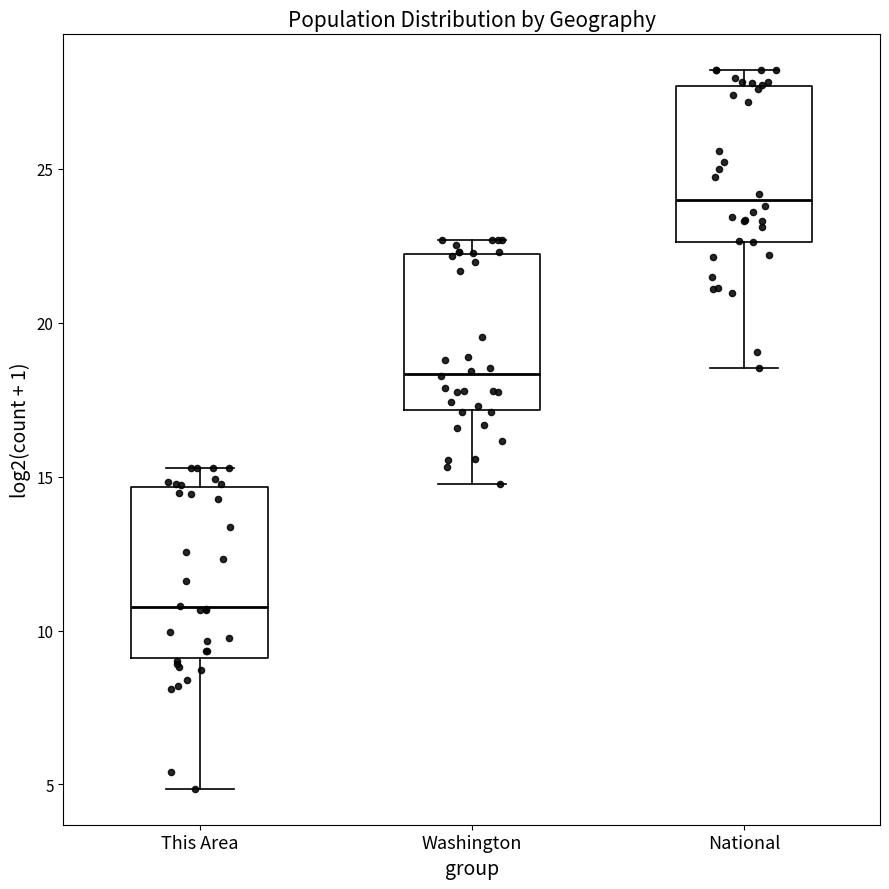

Which box has the highest median line?

National